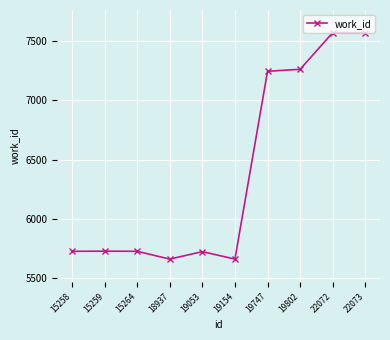

Approximately how many times larger is the value at 19154 compared to 18937?

1.0